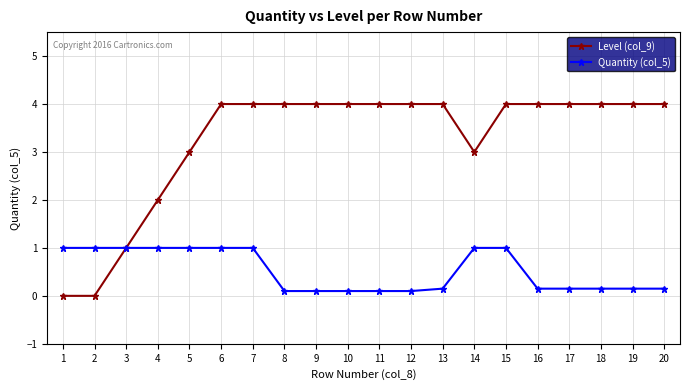

True or false: Level (col_9) has a value of 4.0 at 7.

True